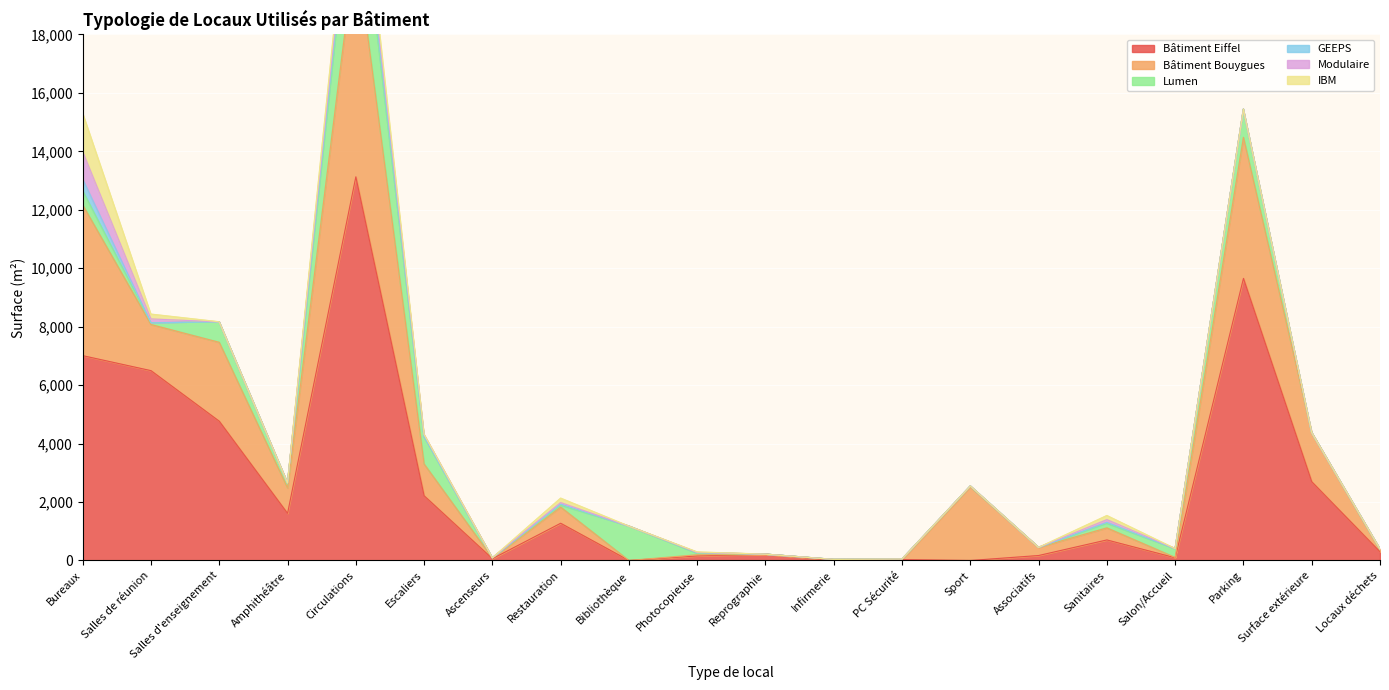

Which series has the widest spread of values?

Bâtiment Eiffel